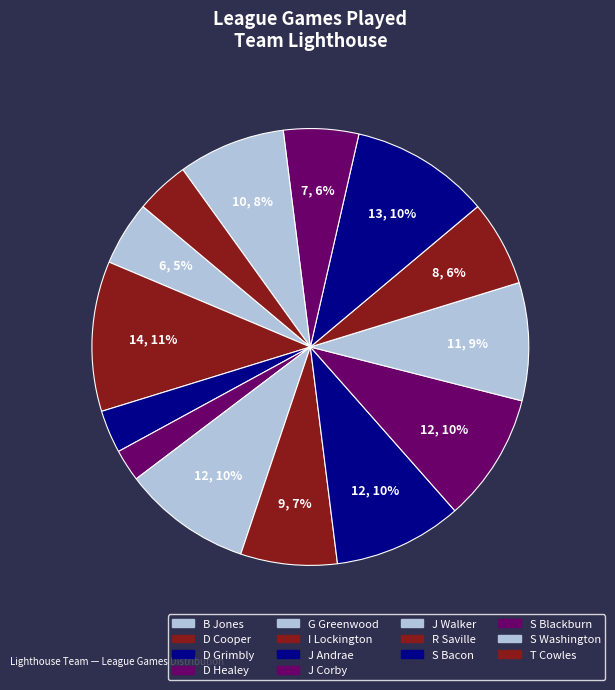

Which category has the smallest portion of the pie?

D Healey